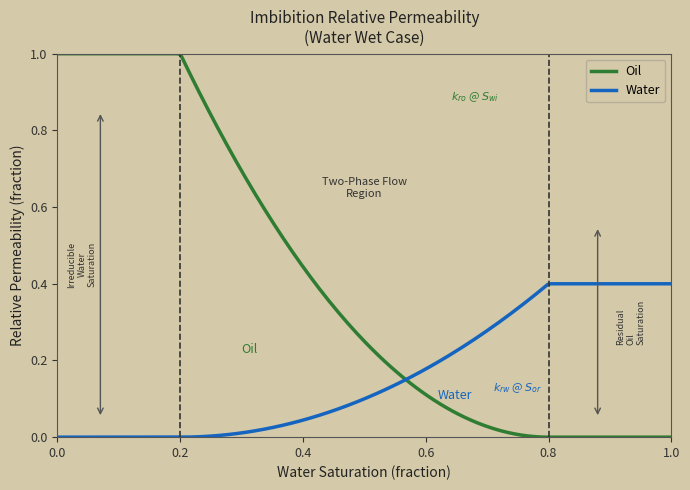

Which series has the largest total across all categories?

Oil